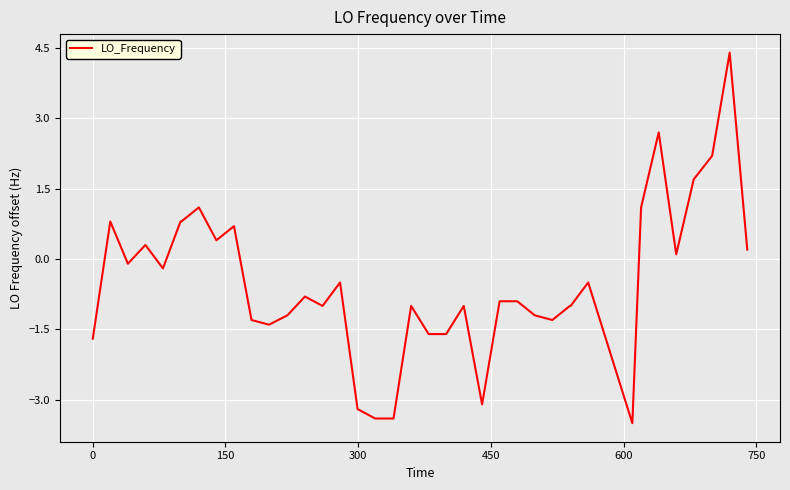

What is the difference between the maximum and minimum values?

7.9